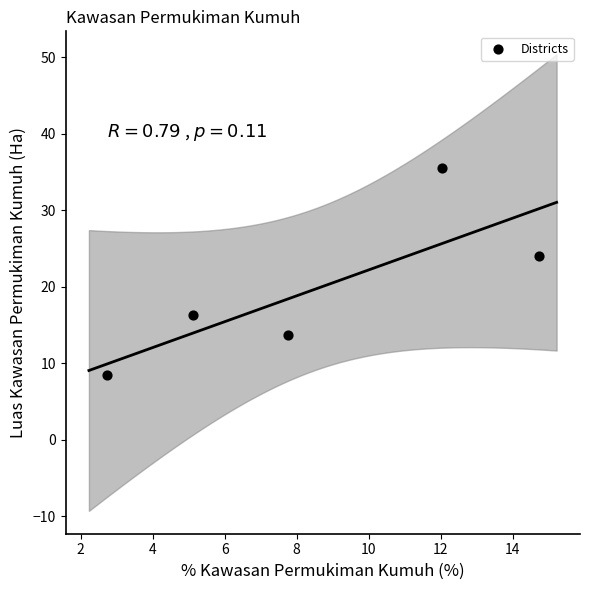

What is the range of Y values (max minus min)?

27.0